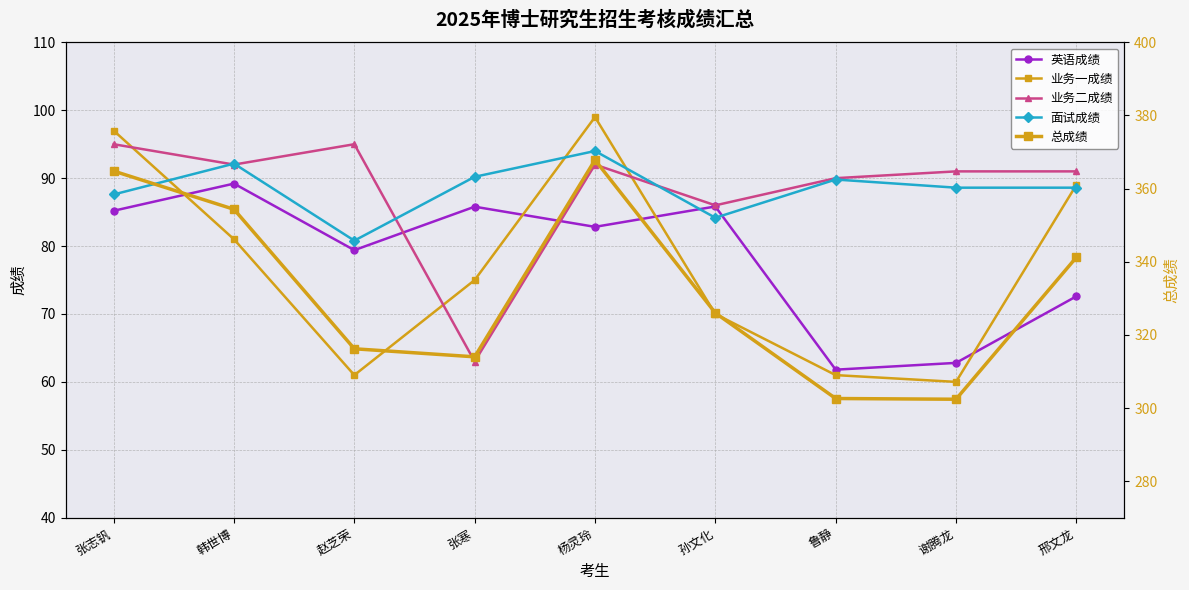

What is the value of the 英语成绩 point at the 5th from the left?

82.8